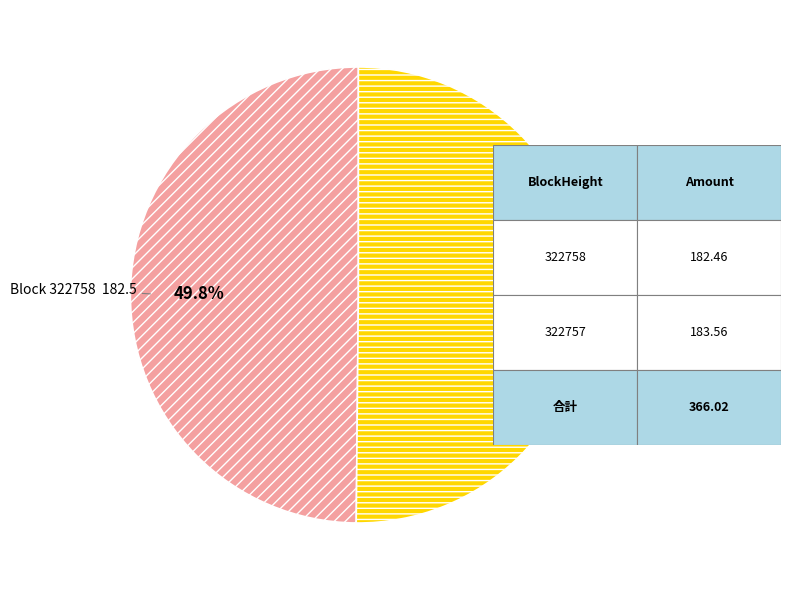

To the nearest percent, what is the average slice percentage?

50%